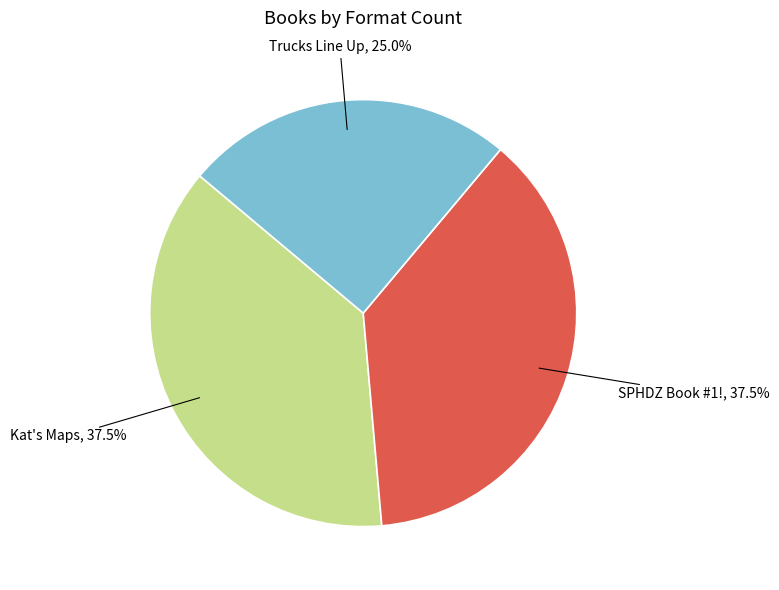

To the nearest percent, what portion does Trucks Line Up represent?

25%